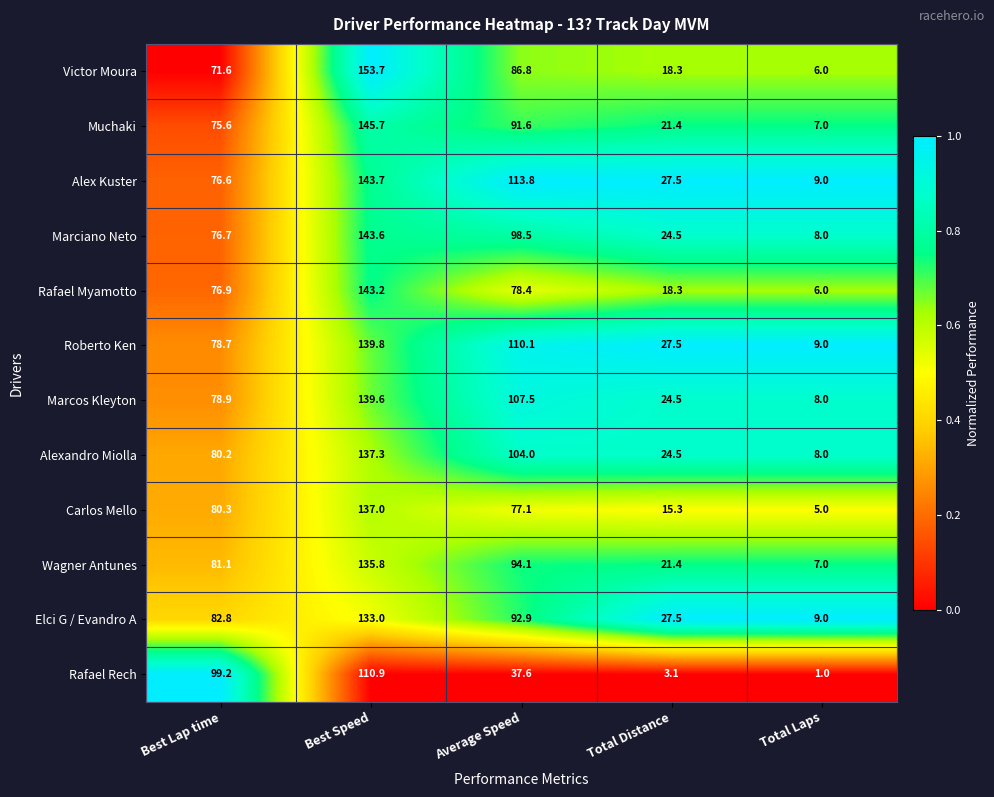

Which series has the largest total across all categories?

Alex Kuster